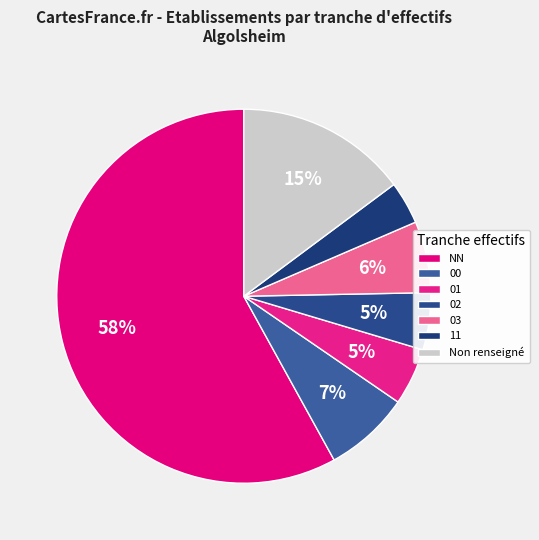

How many segments does this pie chart have?

7